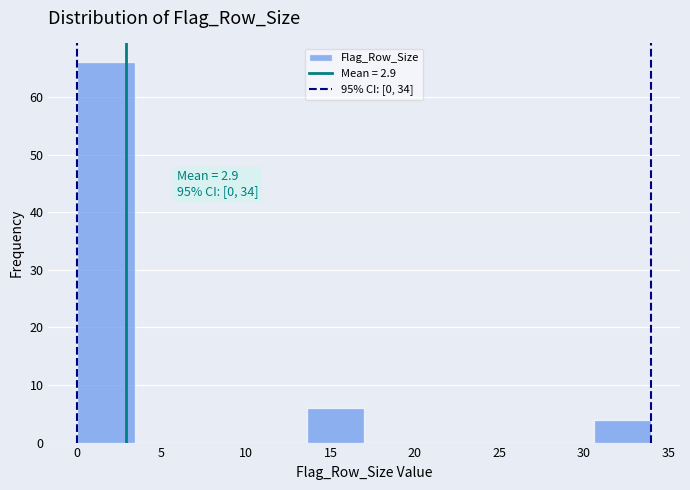

Over which range of the x-axis is the bar tallest?

0.0 to 3.4